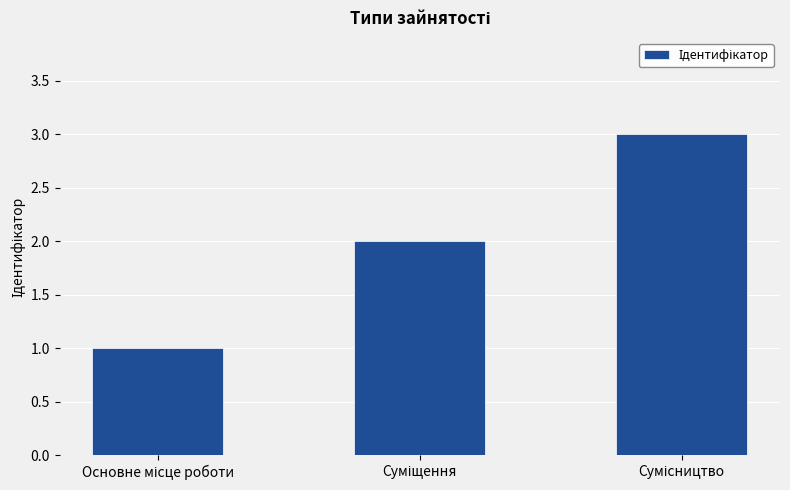

What is the minimum value shown in the chart?

1